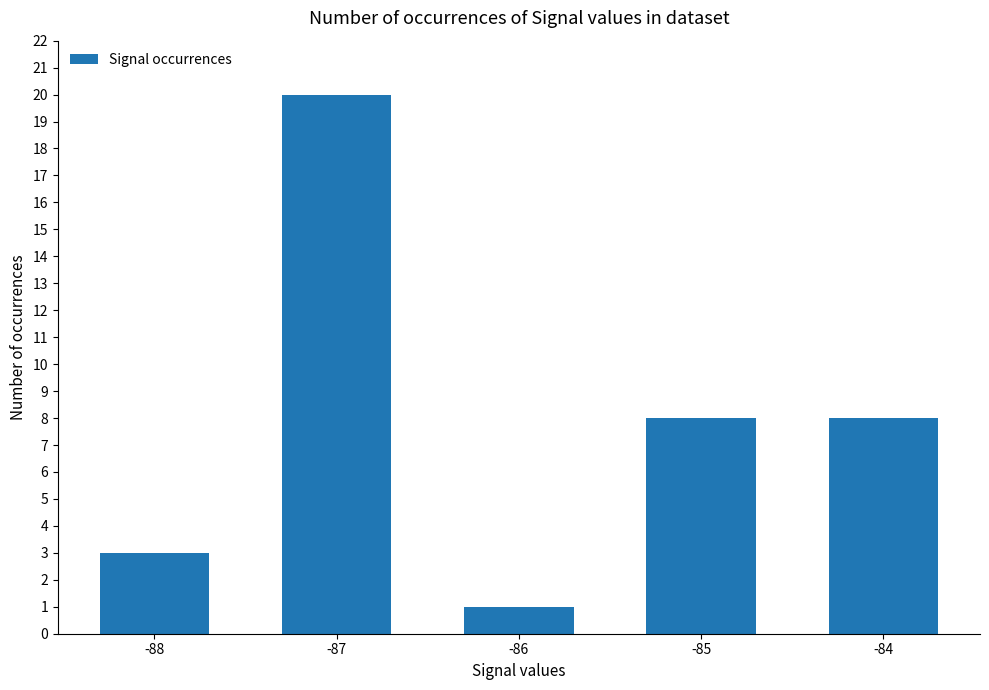

What is the difference between the maximum and second lowest values?

17